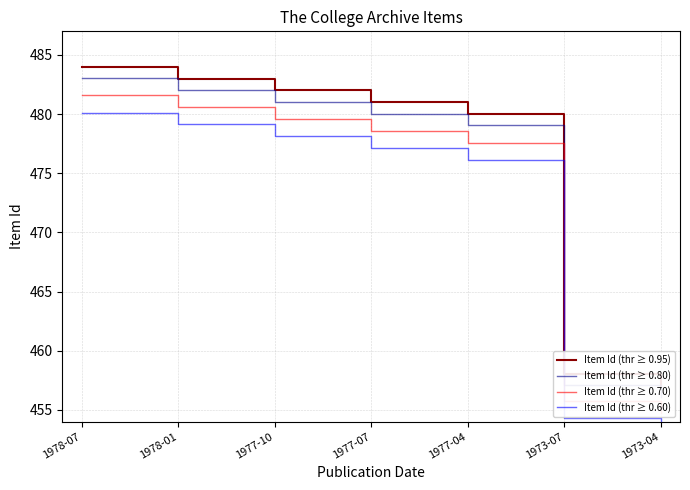

How many data points in Item Id (thr ≥ 0.95) are above 481?

3